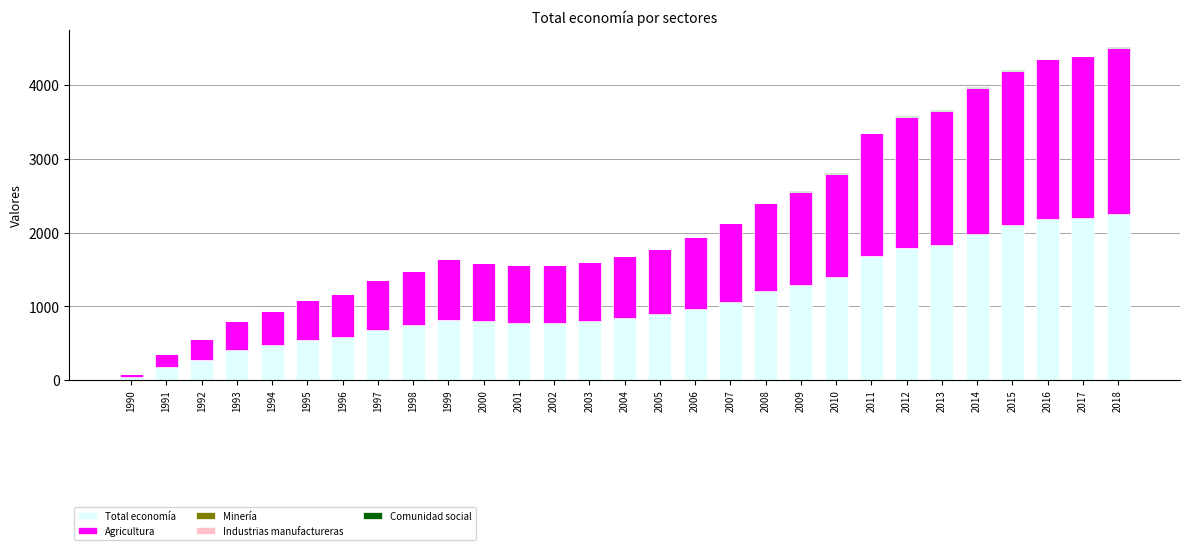

True or false: Total economía has a value of 1835.0 at 2013.

True